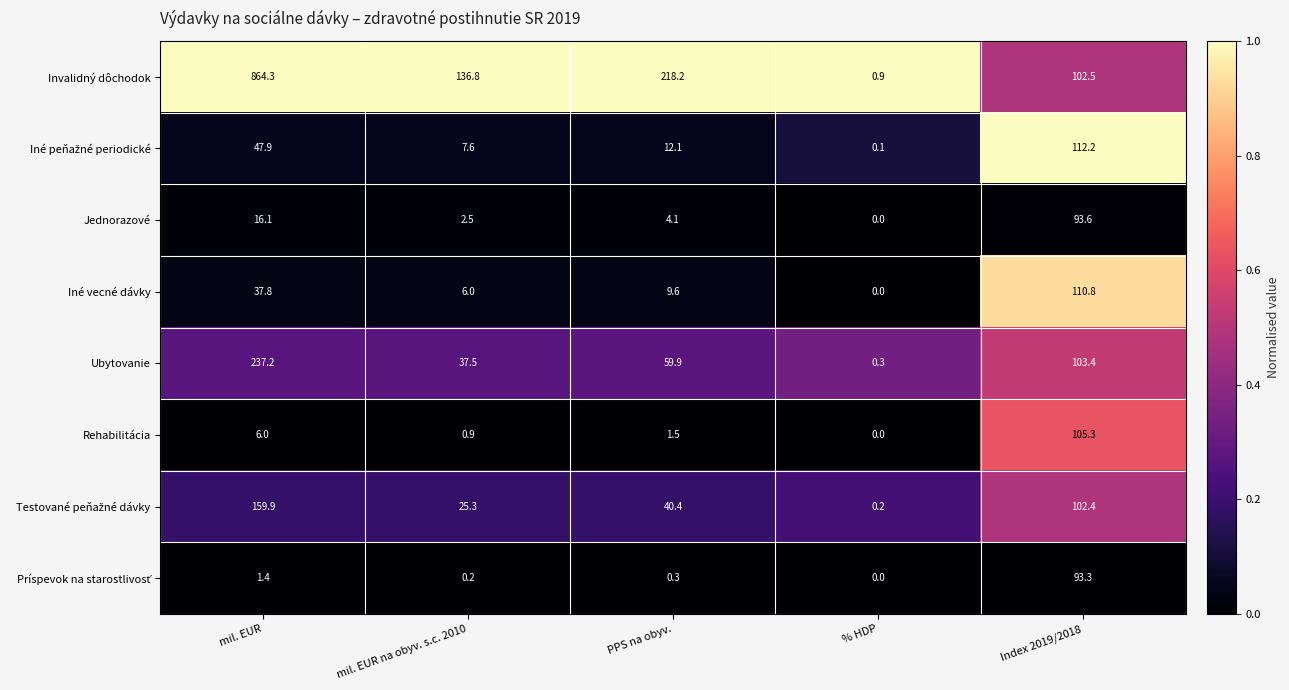

What is the difference between the highest and lowest values at Index 2019/2018?

18.9